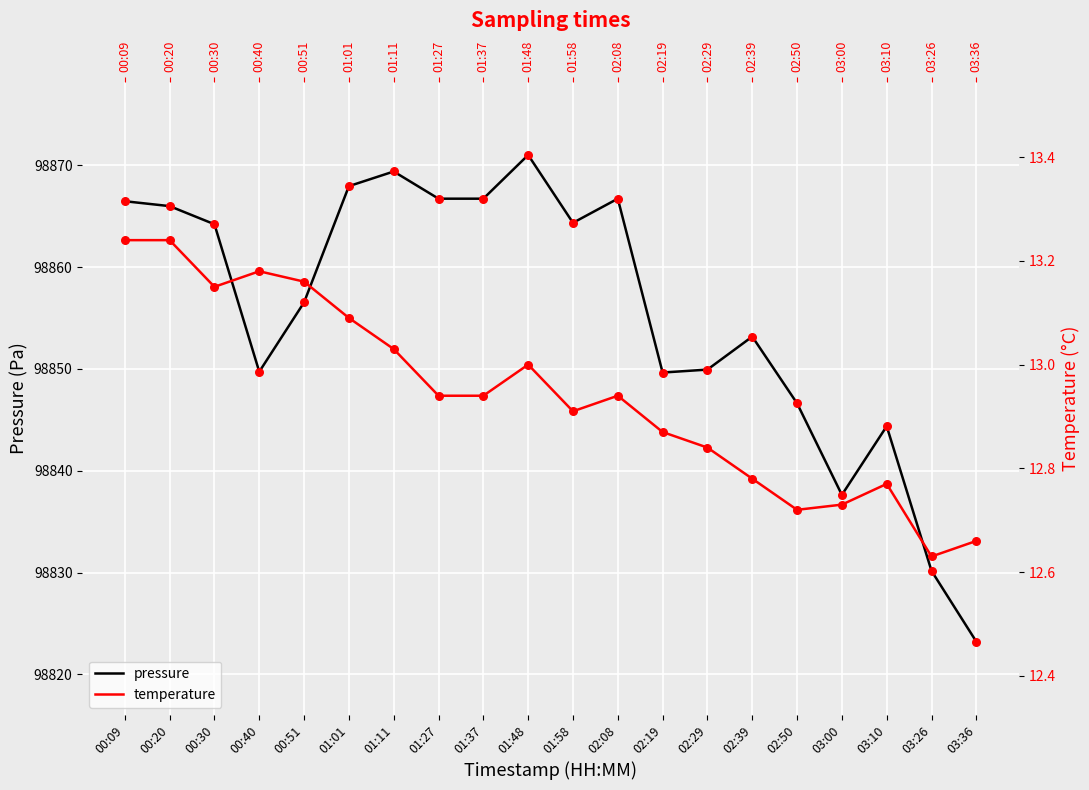

Which series has the largest total across all categories?

pressure